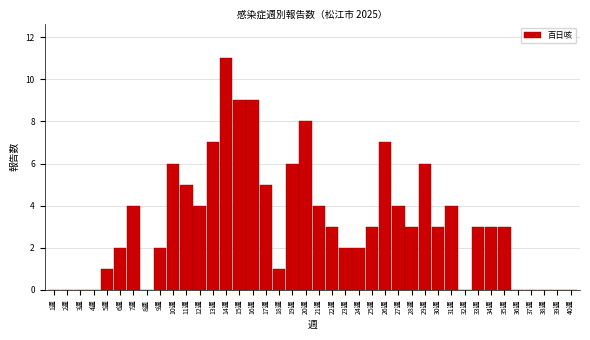

At which category does the chart reach its peak across all series?

14週